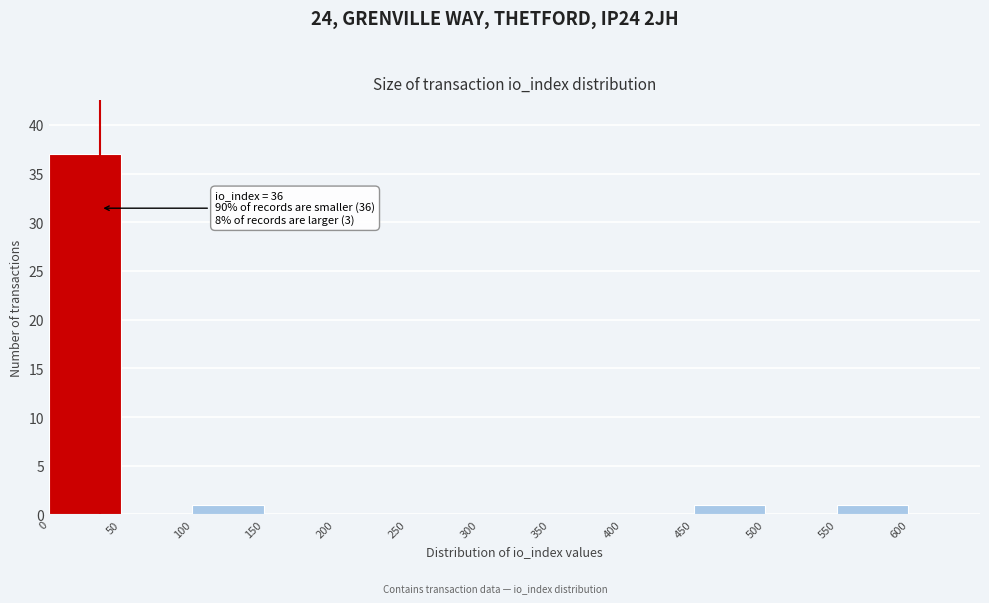

Over which range of the x-axis is the bar tallest?

0 to 50